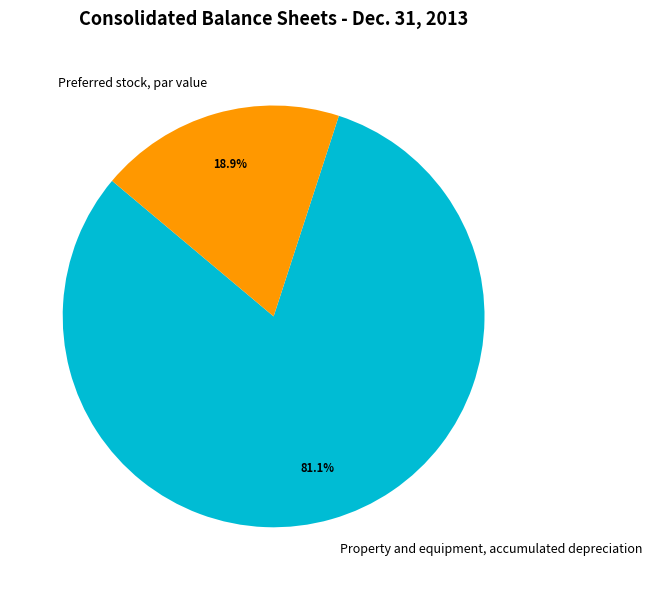

To the nearest percent, what is the average slice percentage?

50%